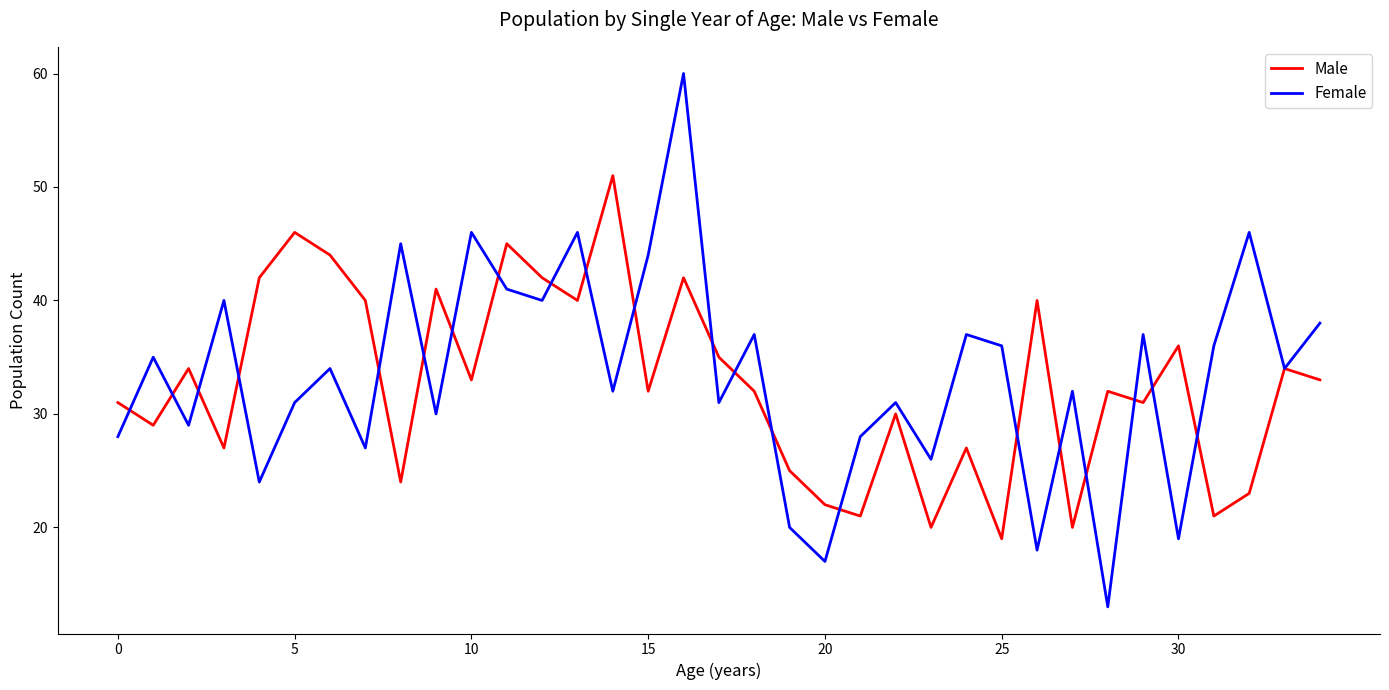

What is the minimum value shown in the chart?

13